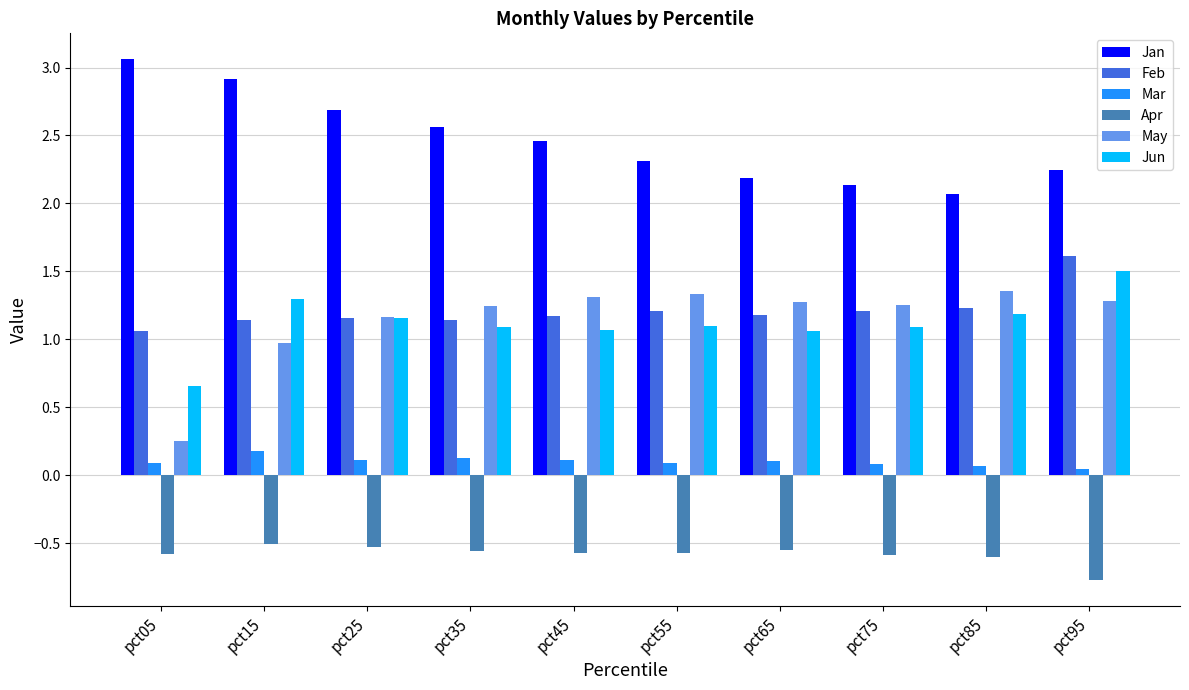

Is the value of Mar at pct65 greater than the value of May at pct75?

No